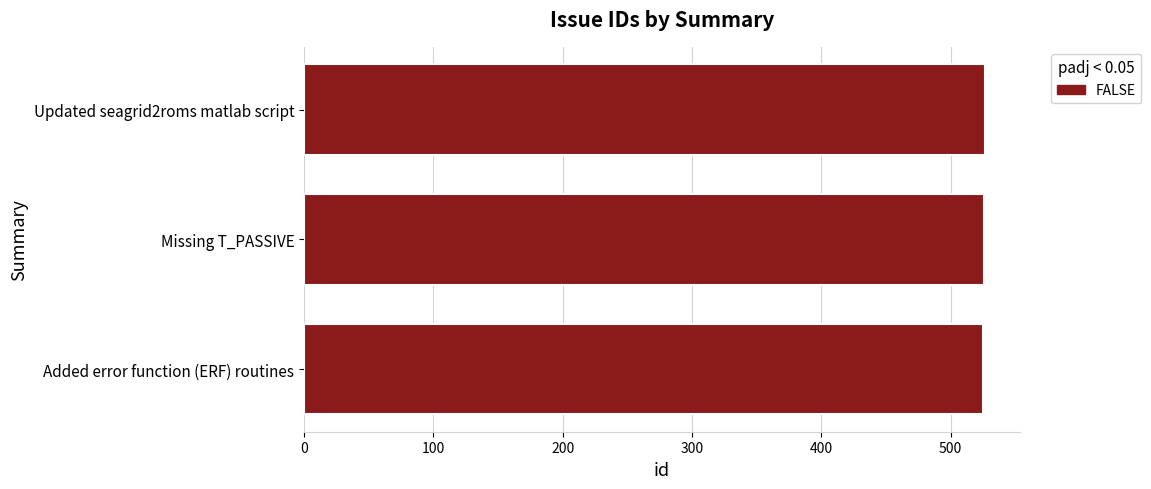

Is it true that the value at Missing T_PASSIVE is 702?

False